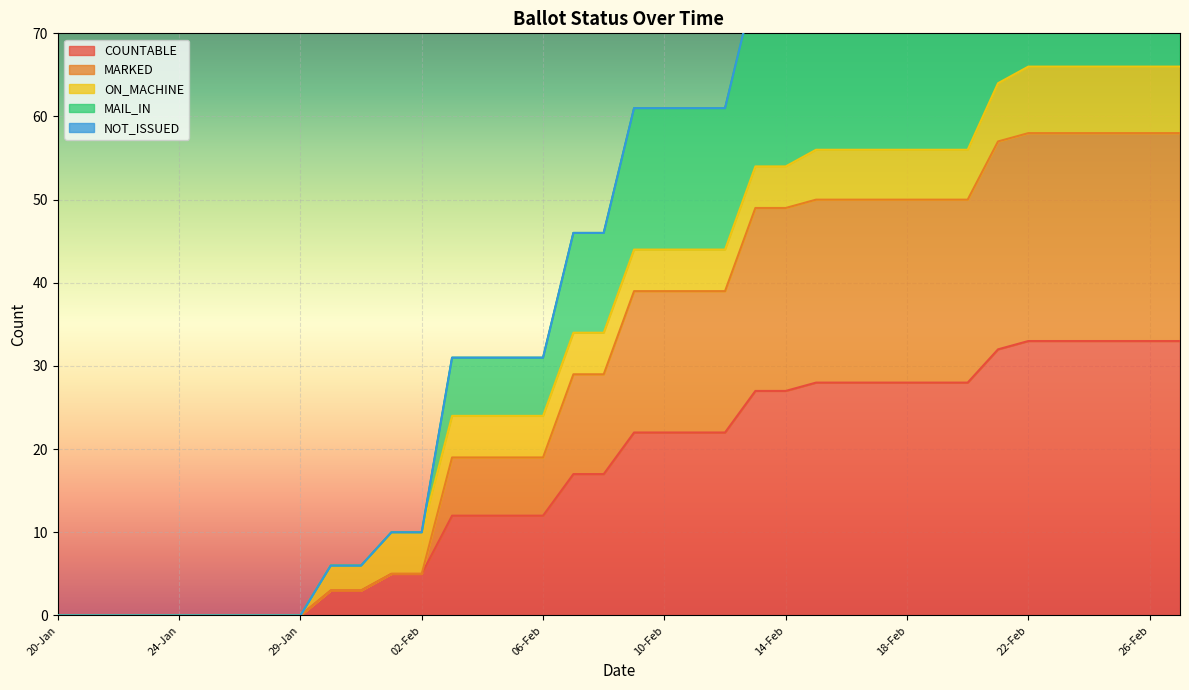

True or false: COUNTABLE has a value of 18 at 20-Jan.

False